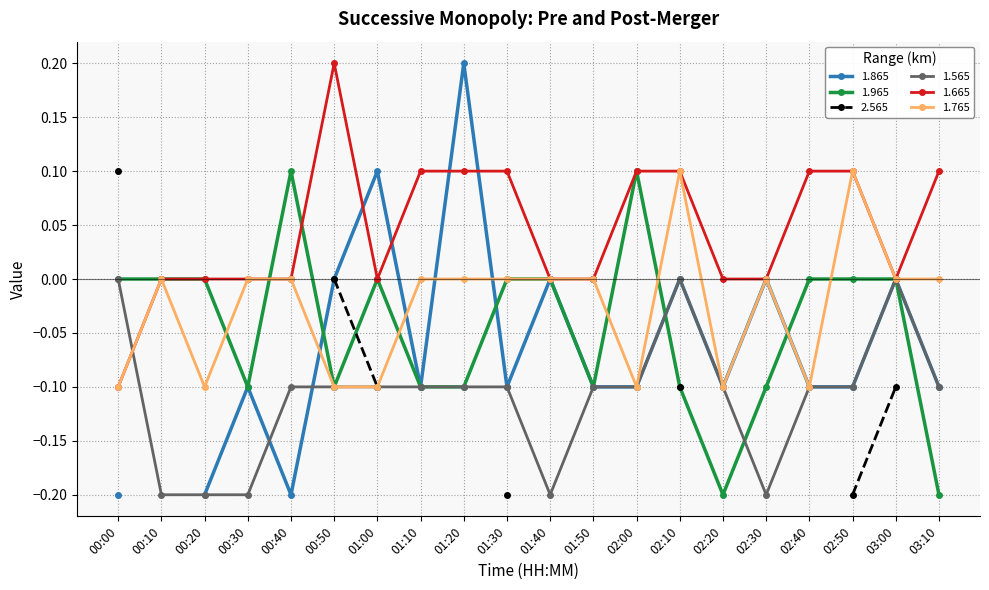

Is this an area chart (filled region under the line)?

No